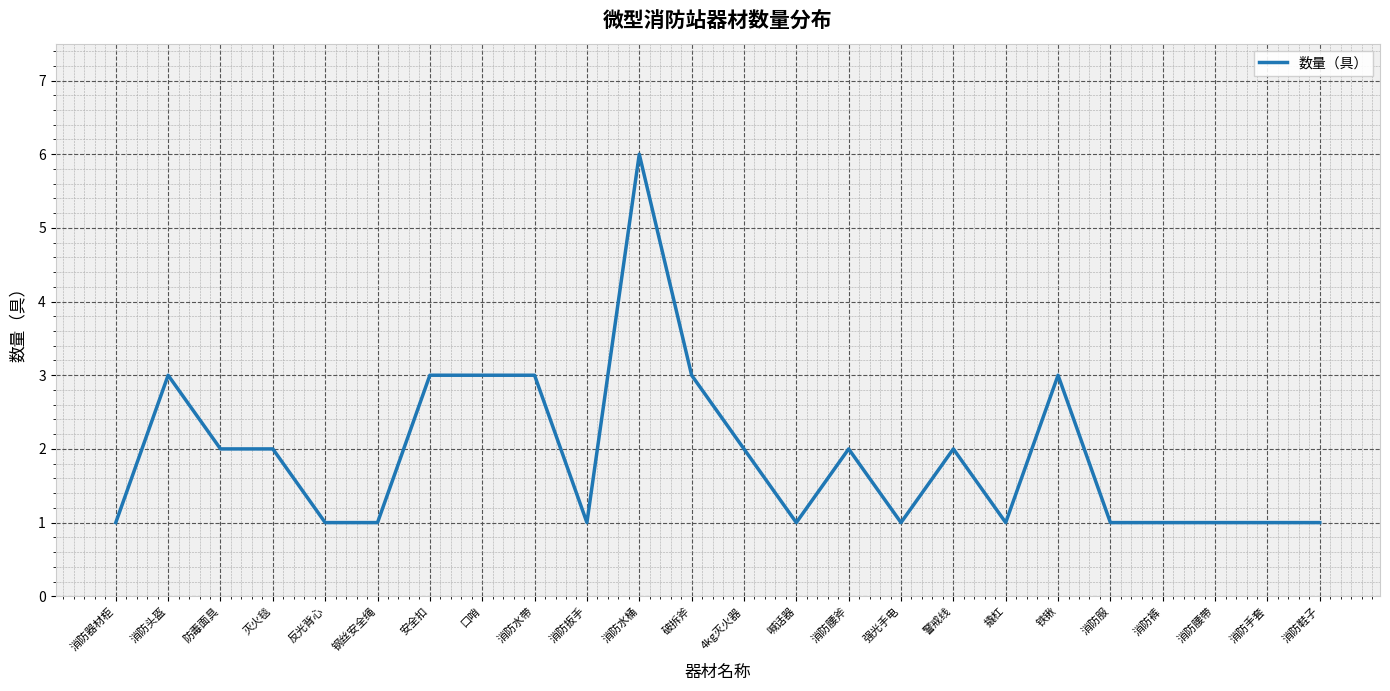

True or false: there are more than 2 points higher than both neighbors.

True